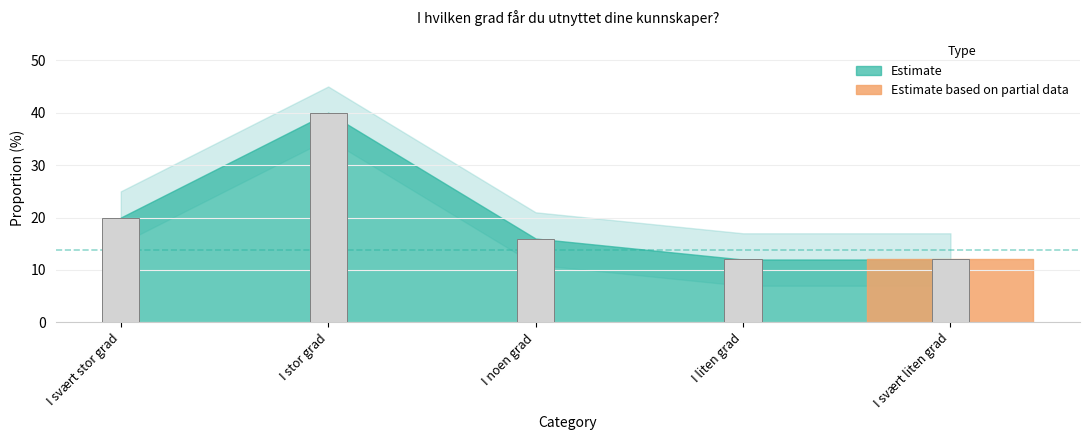

At which category is the sum across all series the highest?

I stor grad